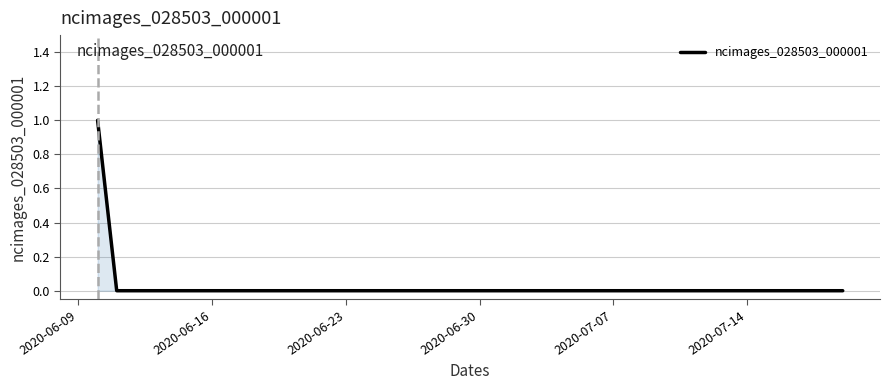

Does the chart display data point markers on the line(s)?

No